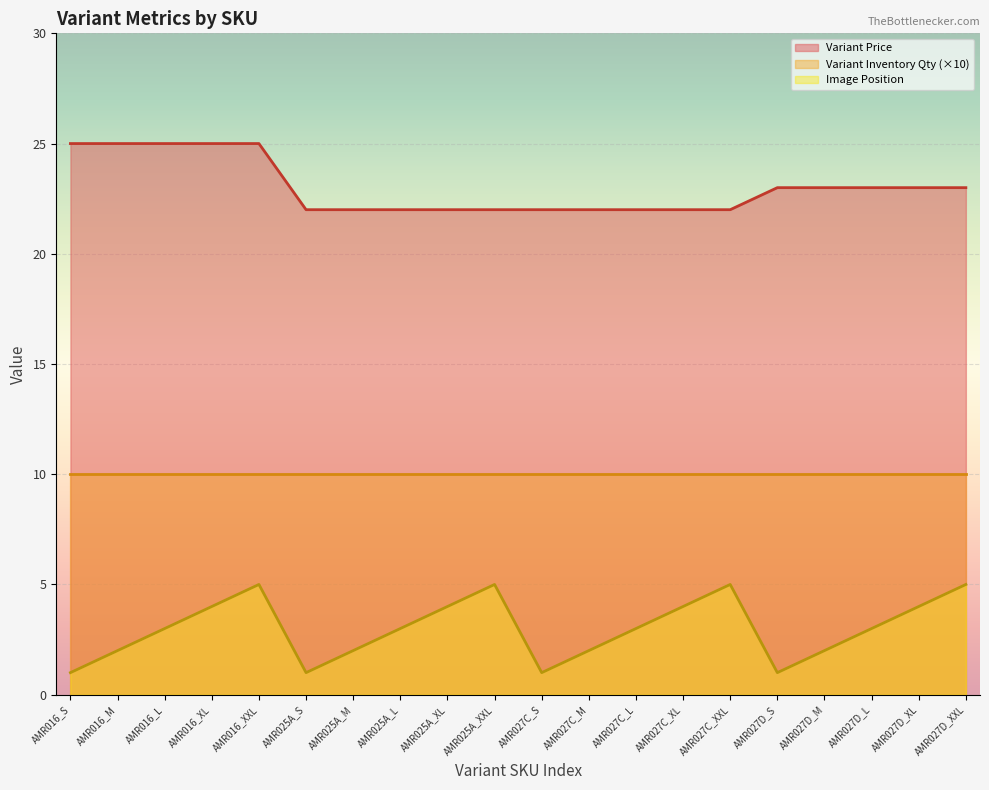

List the series in order of their overall mean, lowest first.

Image Position, Variant Inventory Qty (×10), Variant Price